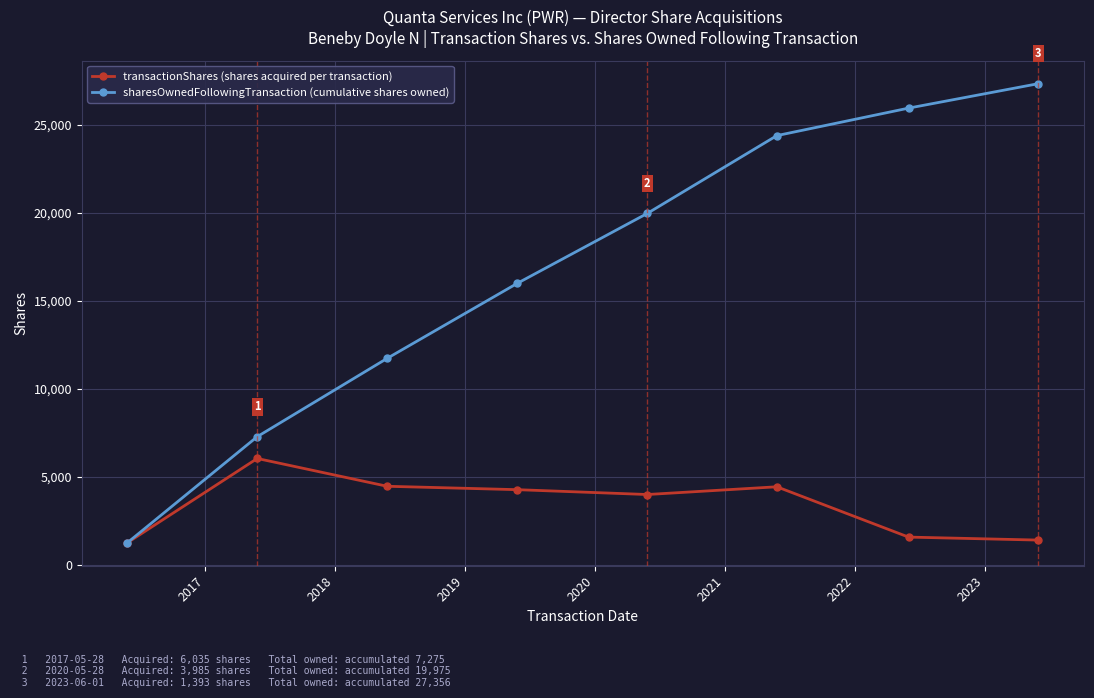

Which series has the largest range (max minus min)?

sharesOwnedFollowingTransaction (cumulative shares owned)